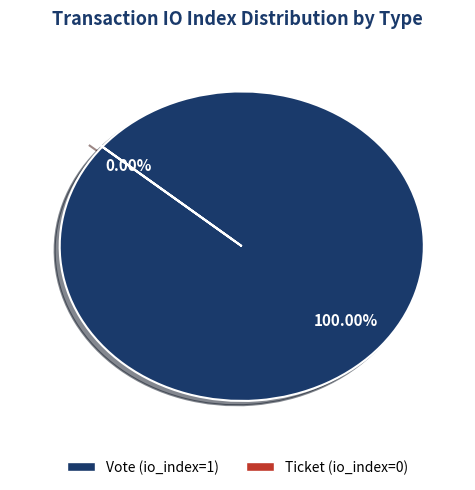

How many slices are in this pie chart?

2